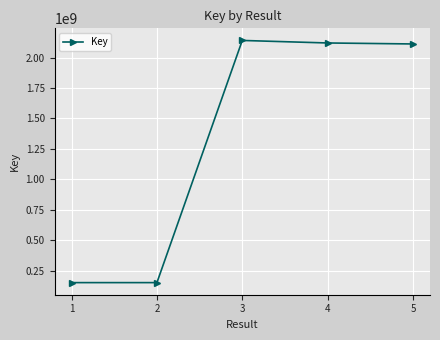

Count the number of data series in this chart.

1